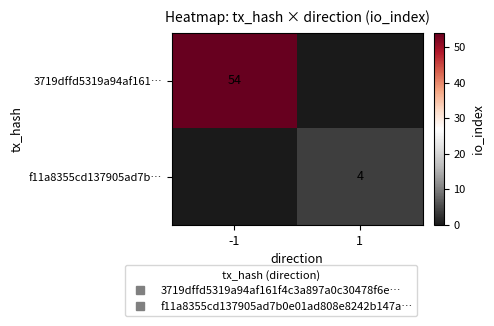

Where is 3719dffd5319a94af161… nearest to the value 27?

-1